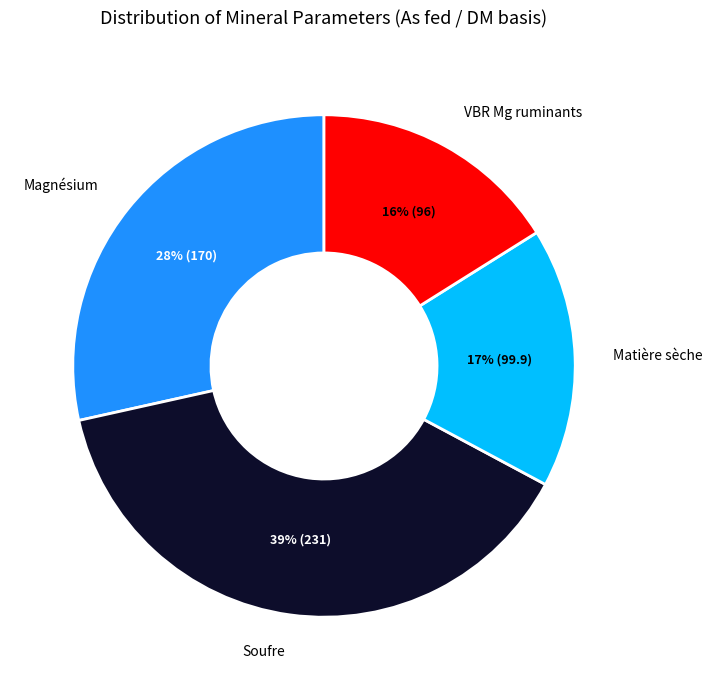

To the nearest percent, what is the average slice percentage?

25%